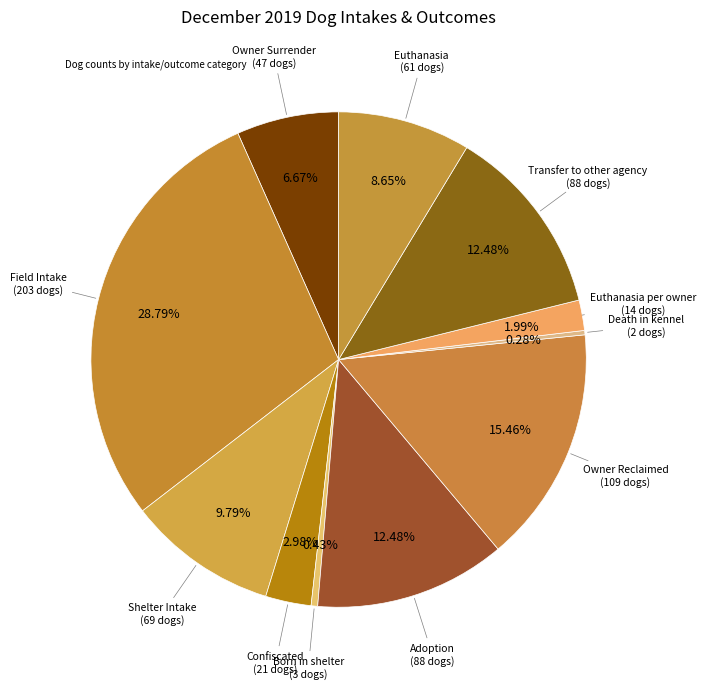

Count the number of slices in the pie.

11